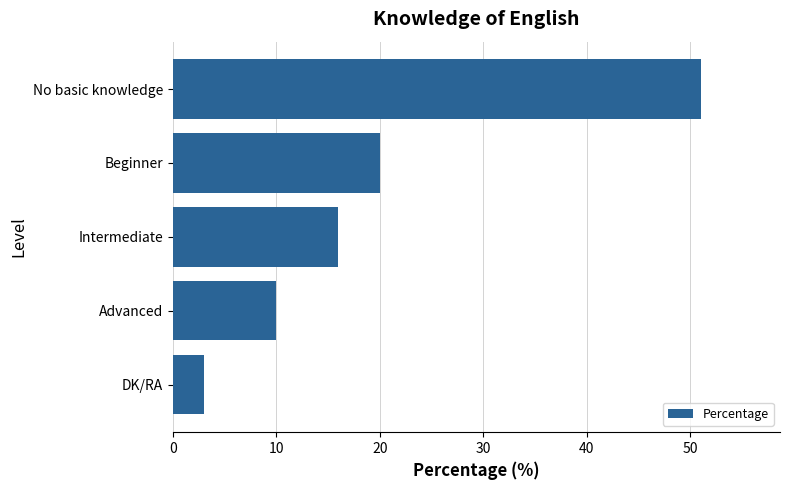

What is the ratio of the value at Intermediate to the value at No basic knowledge?

0.3